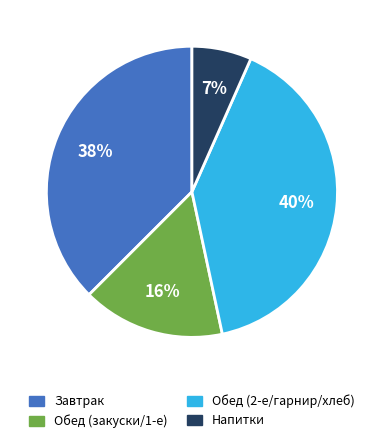

To the nearest percent, what is the average slice percentage?

25%